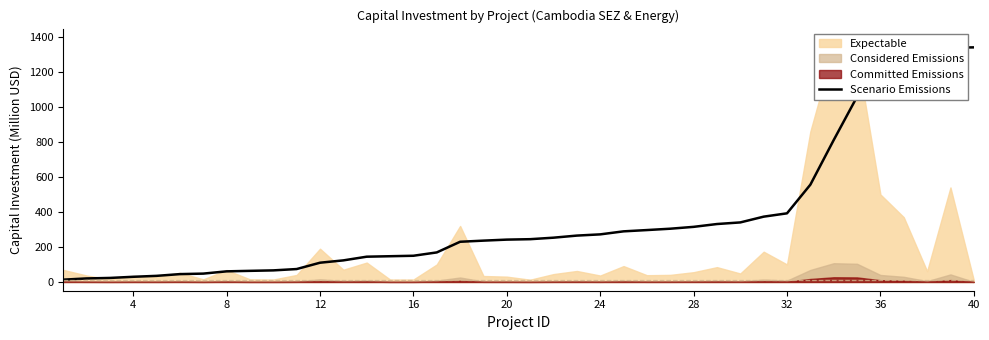

How many data points are less than 244?

20